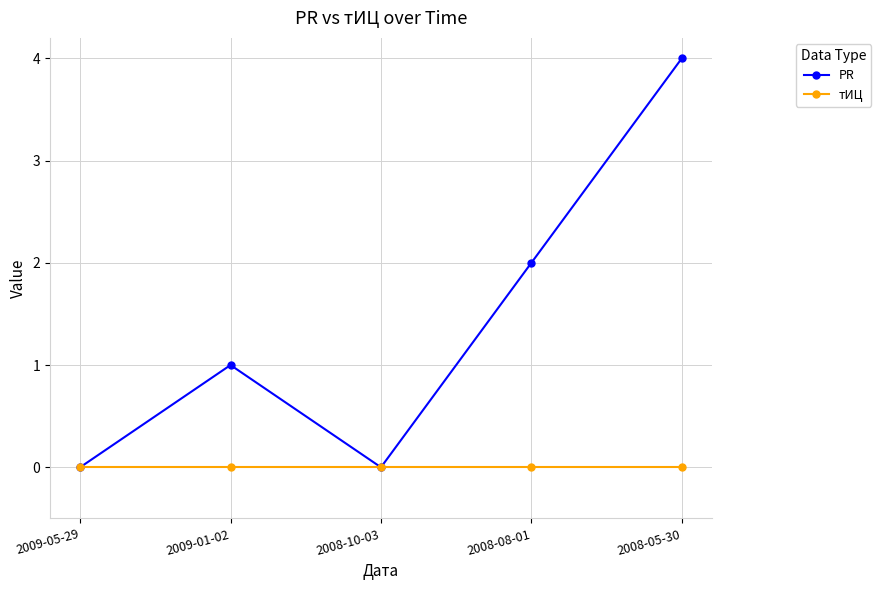

What position from the right is 2009-01-02?

4